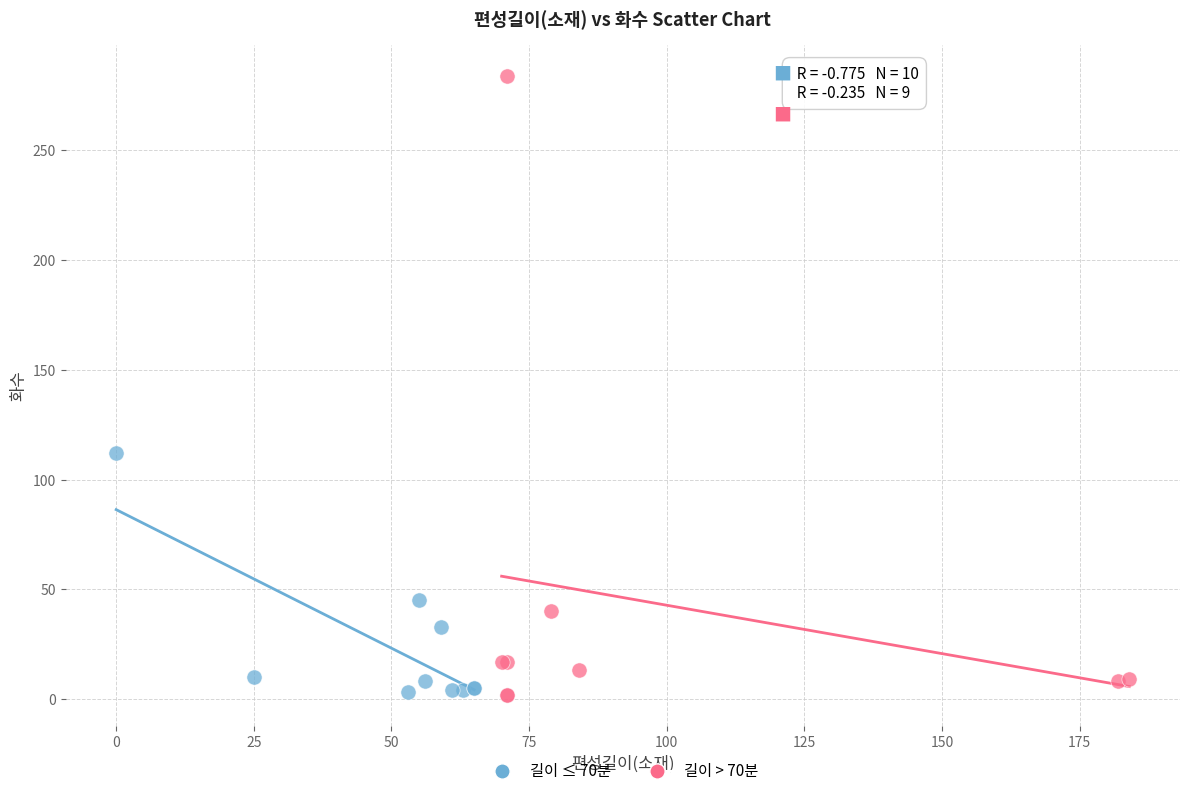

Which series has the largest Y range (max minus min)?

길이 > 70분